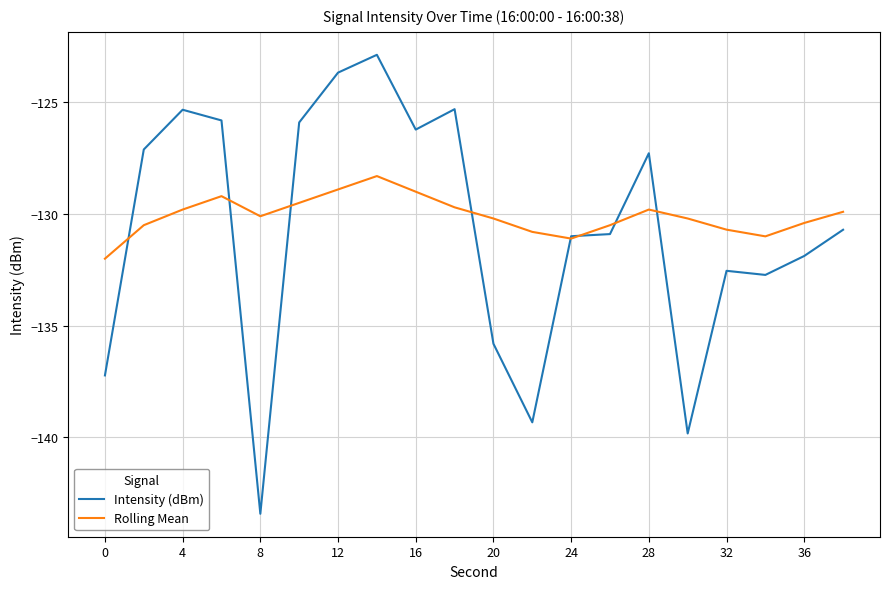

What is the lowest value of the Rolling Mean series?

-132.0